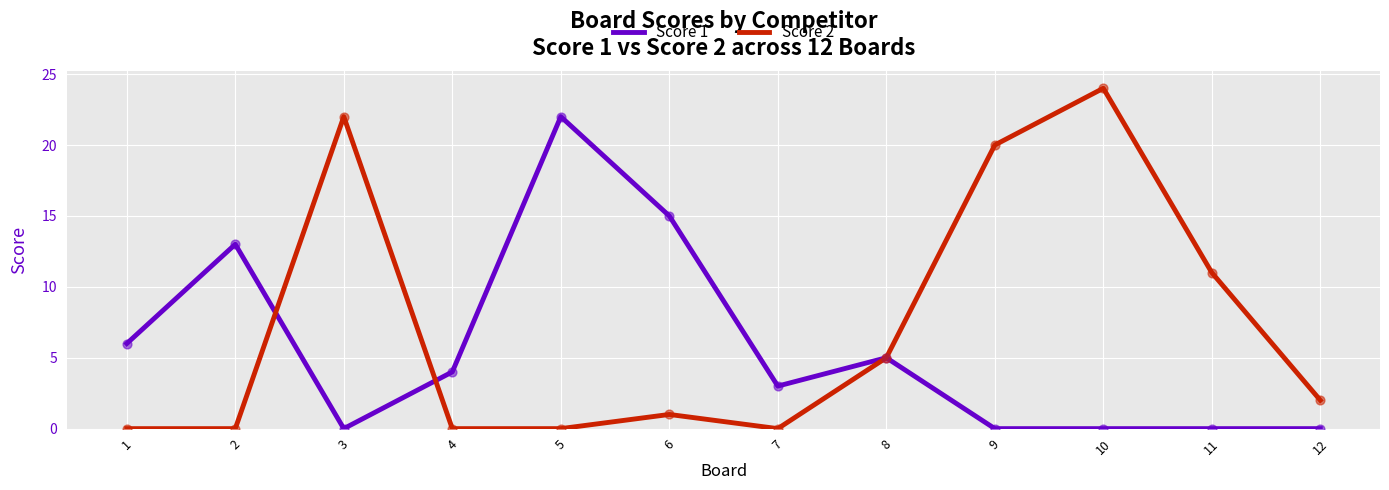

What are all the series names shown in the legend?

Score 1, Score 2